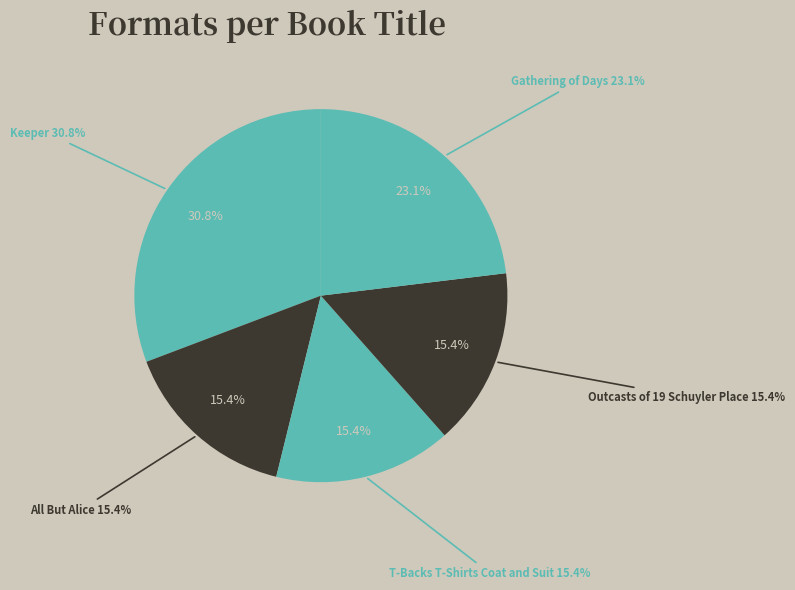

Between Keeper and T-Backs T-Shirts Coat and Suit, which is larger?

Keeper